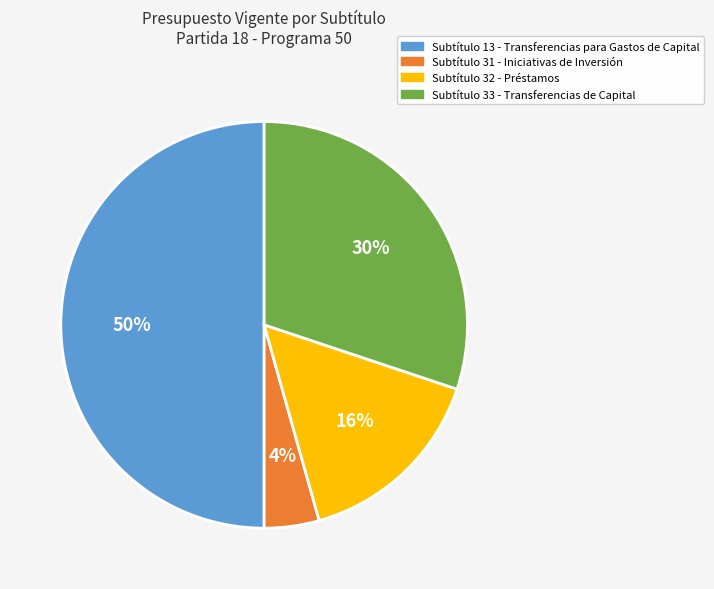

To the nearest percent, what is the difference between the largest and smallest slice percentages?

46%